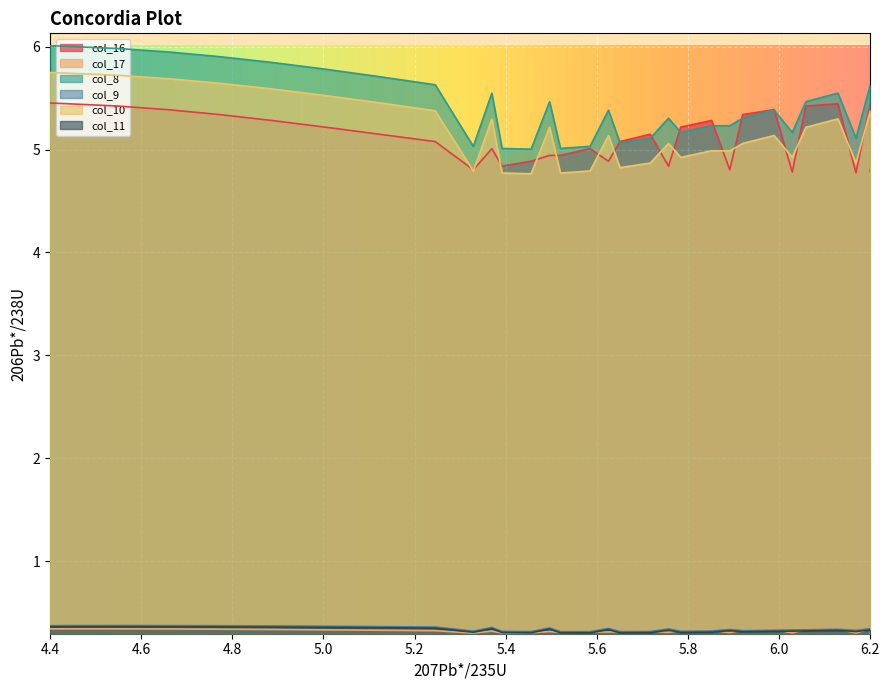

What is the value of the col_9 point at the 12th from the left?

0.3